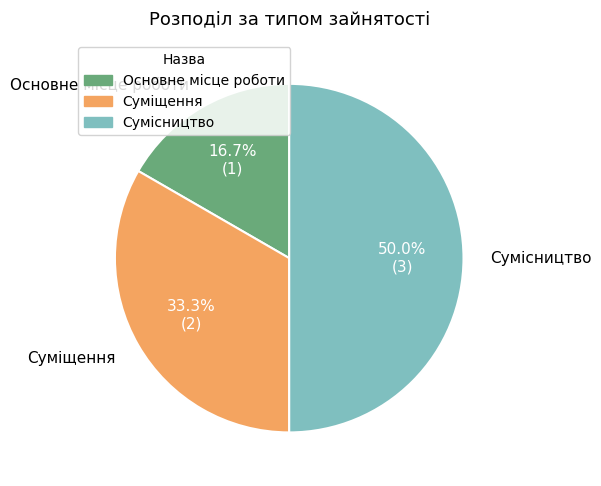

What percentage is NOT represented by Сумісництво?

50.0%